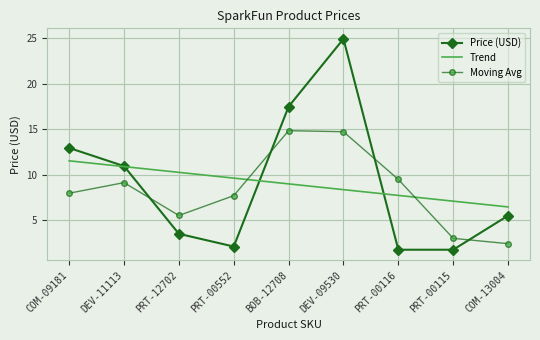

Rank the series by their maximum value, from lowest to highest.

Trend, Moving Avg, Price (USD)